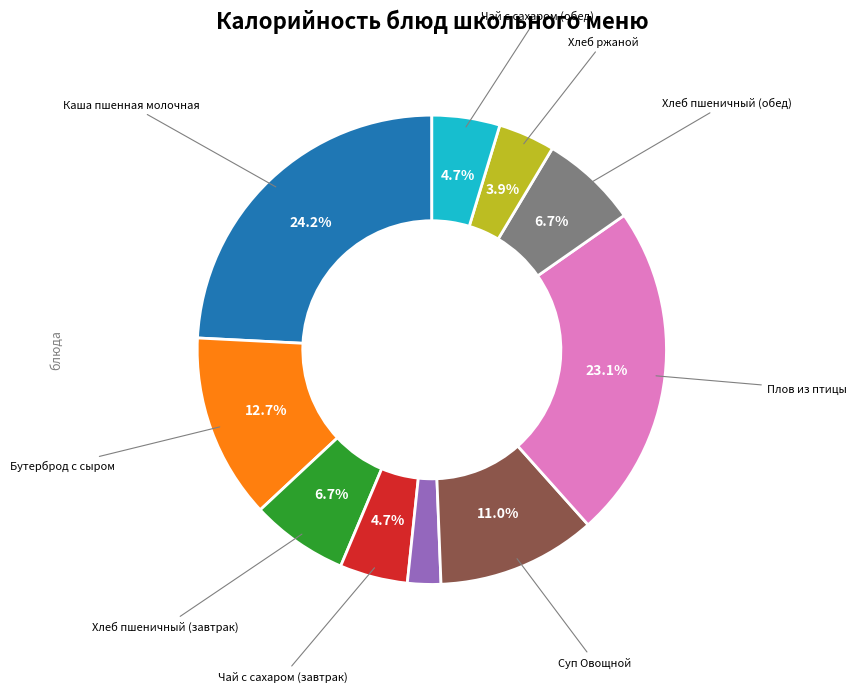

Is there any slice that represents more than half of the pie?

No